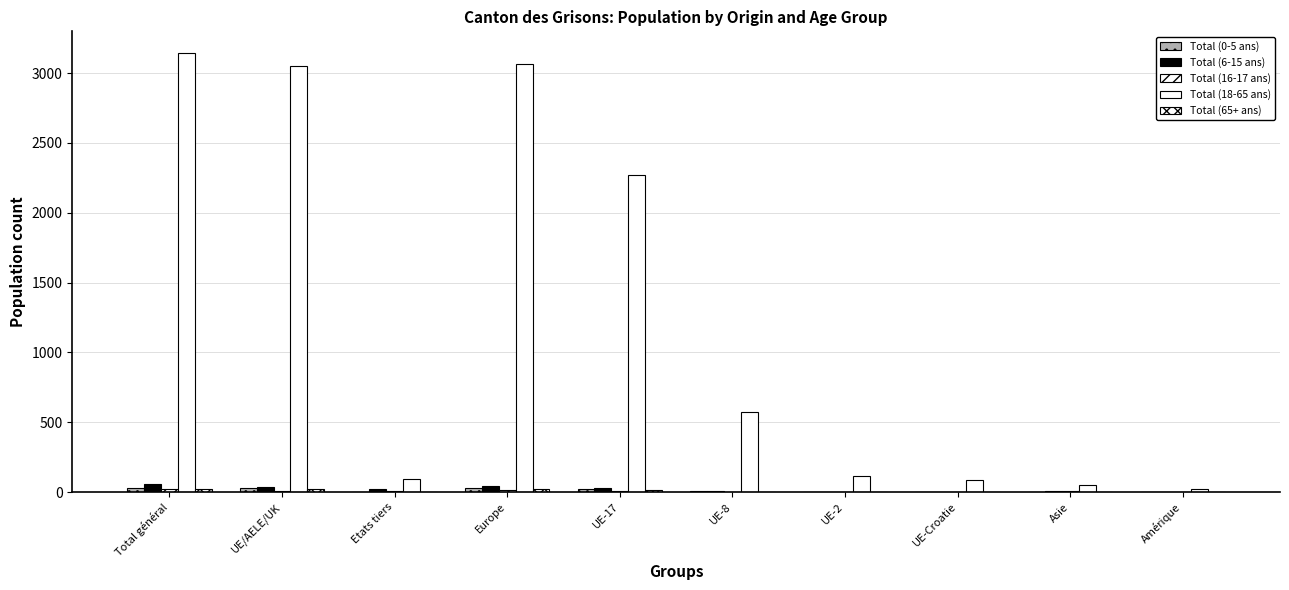

How many distinct data groups are displayed?

5